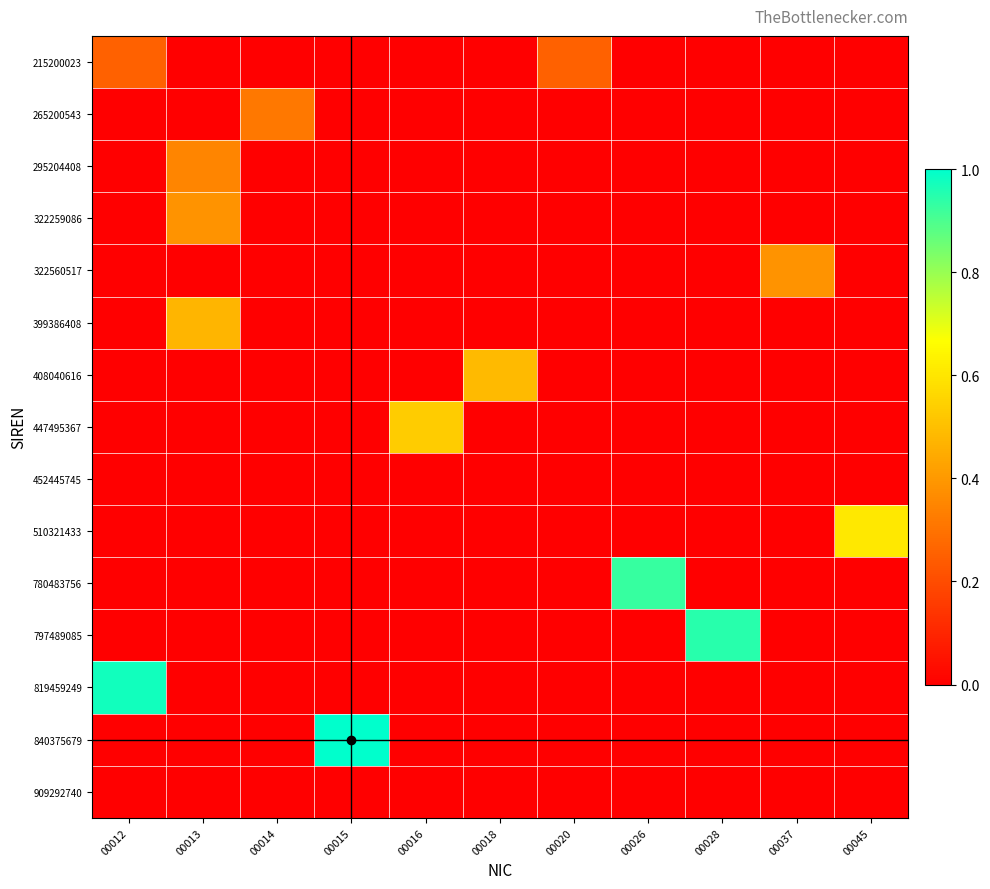

At which category is the sum across all series the highest?

00012